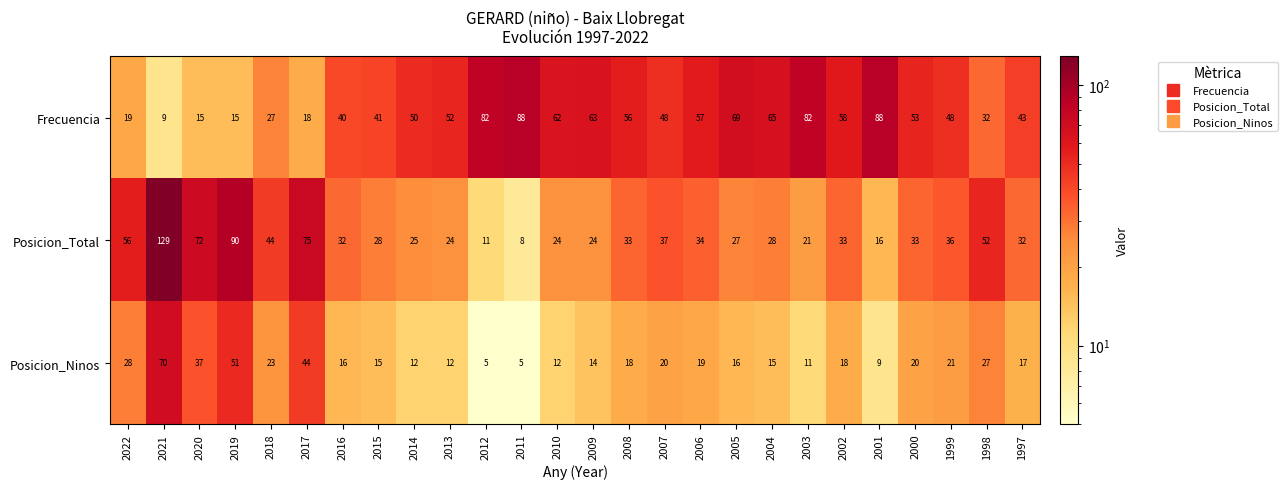

Rank the series by their average value, from lowest to highest.

Posicion_Ninos, Posicion_Total, Frecuencia